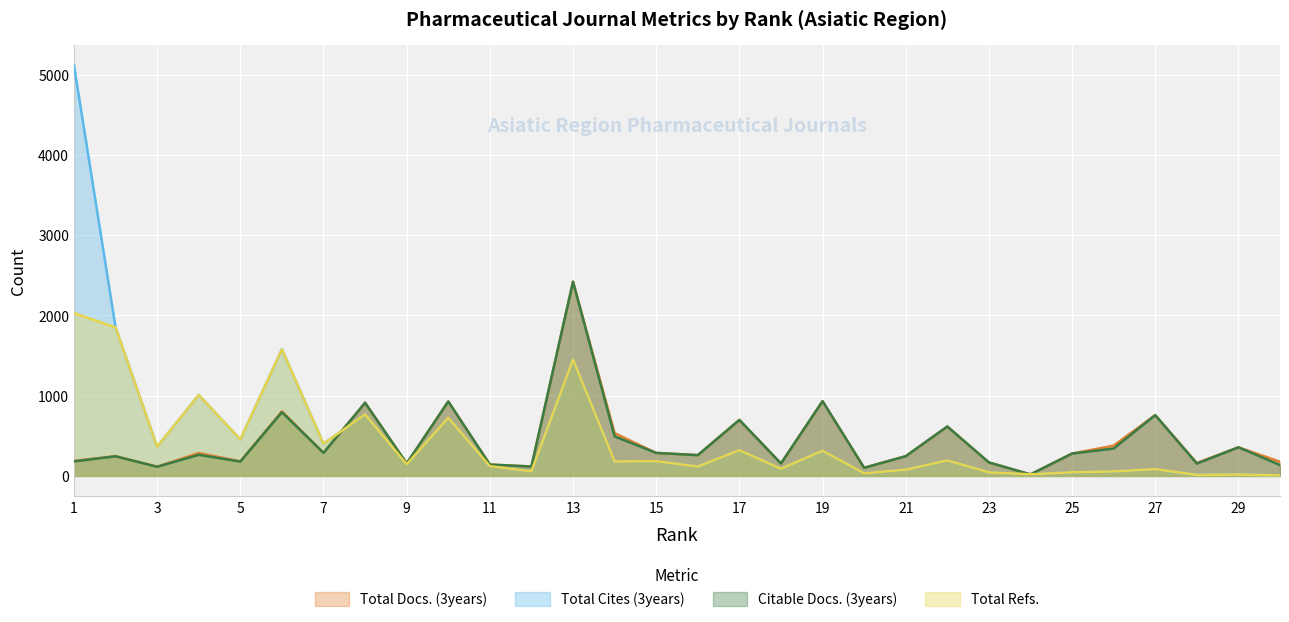

At how many categories does at least one series exceed 1317?

4